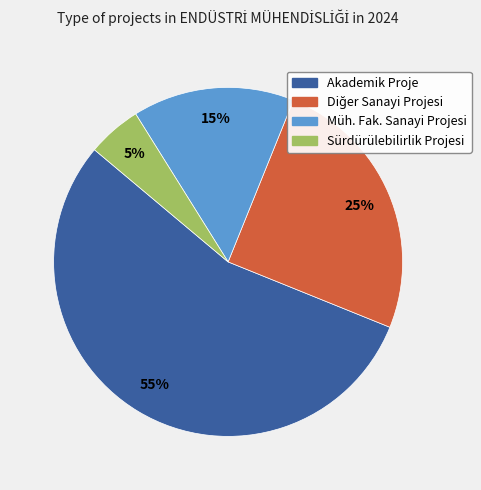

Which slice is the largest?

Akademik Proje